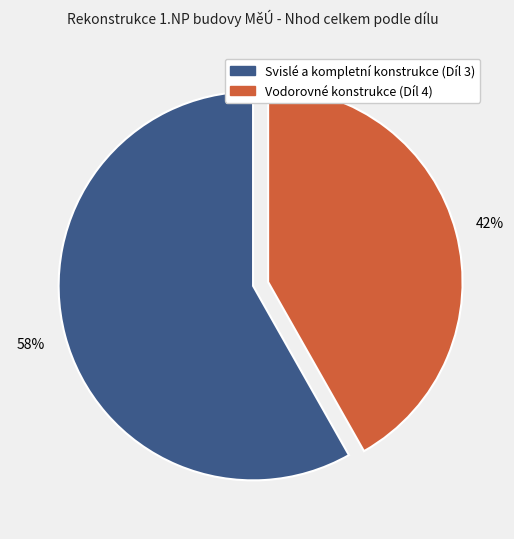

To the nearest percent, what is the combined percentage of Svislé a kompletní konstrukce (Díl 3) and Vodorovné konstrukce (Díl 4)?

100%